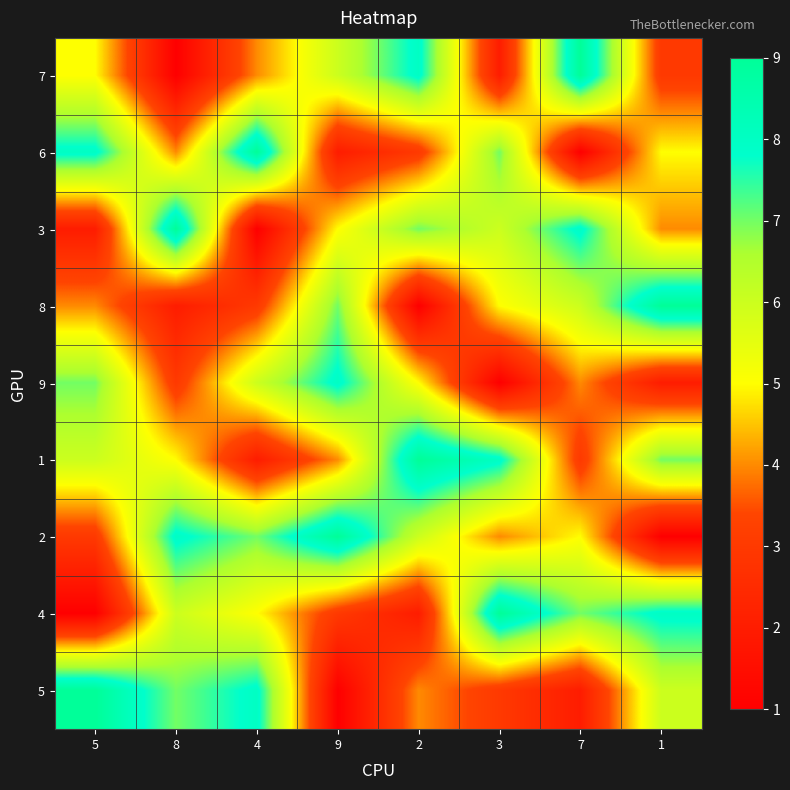

How many series are shown in this chart?

9